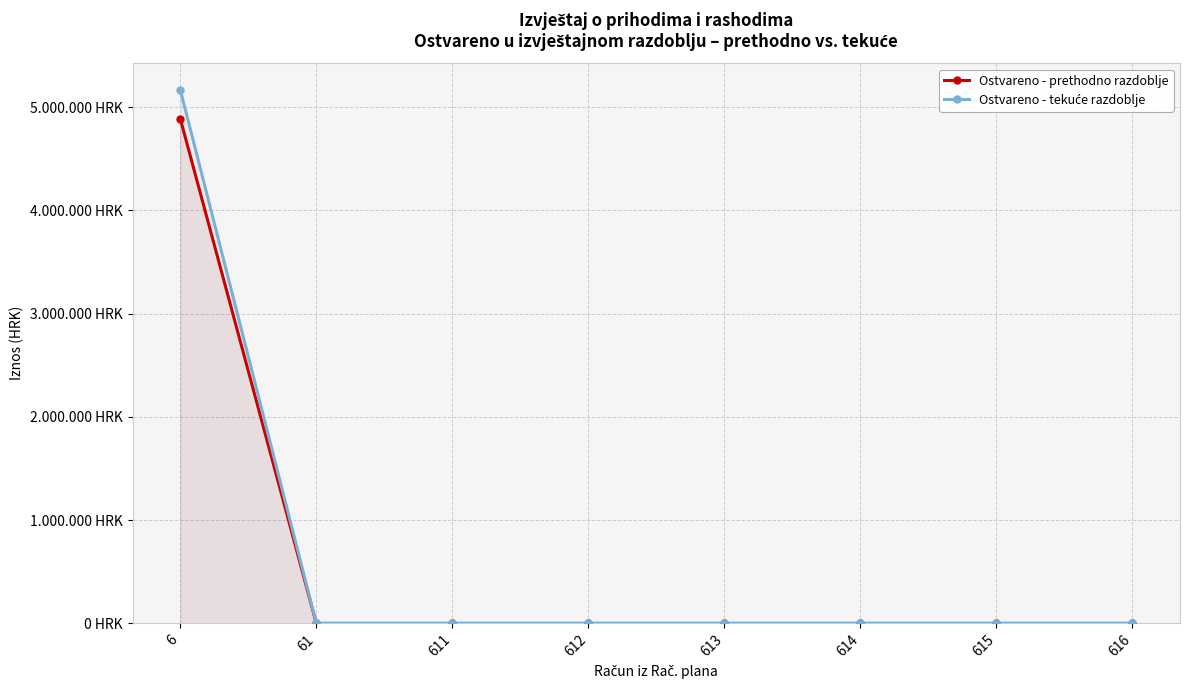

Reading left to right, list all the values displayed in this chart.

Ostvareno - prethodno razdoblje: 6=4885705.0	61=0.0	611=0.0	612=0.0	613=0.0	614=0.0	615=0.0	616=0.0
Ostvareno - tekuće razdoblje: 6=5165780.9	61=0.0	611=0.0	612=0.0	613=0.0	614=0.0	615=0.0	616=0.0